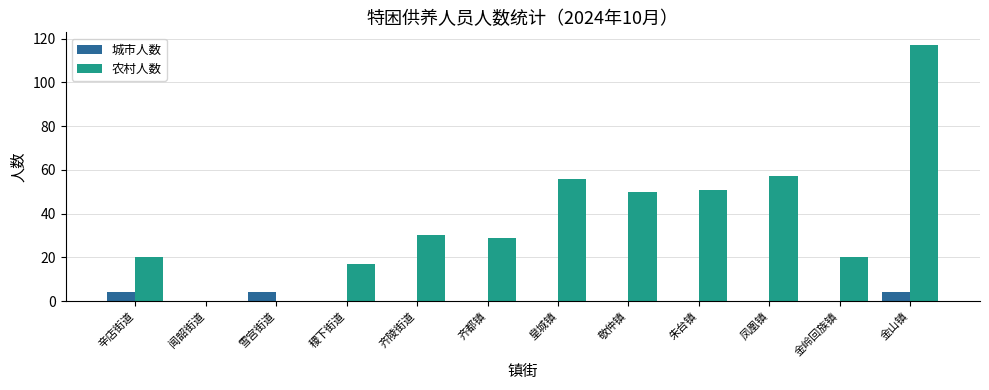

At which category is the sum across all series the highest?

金山镇